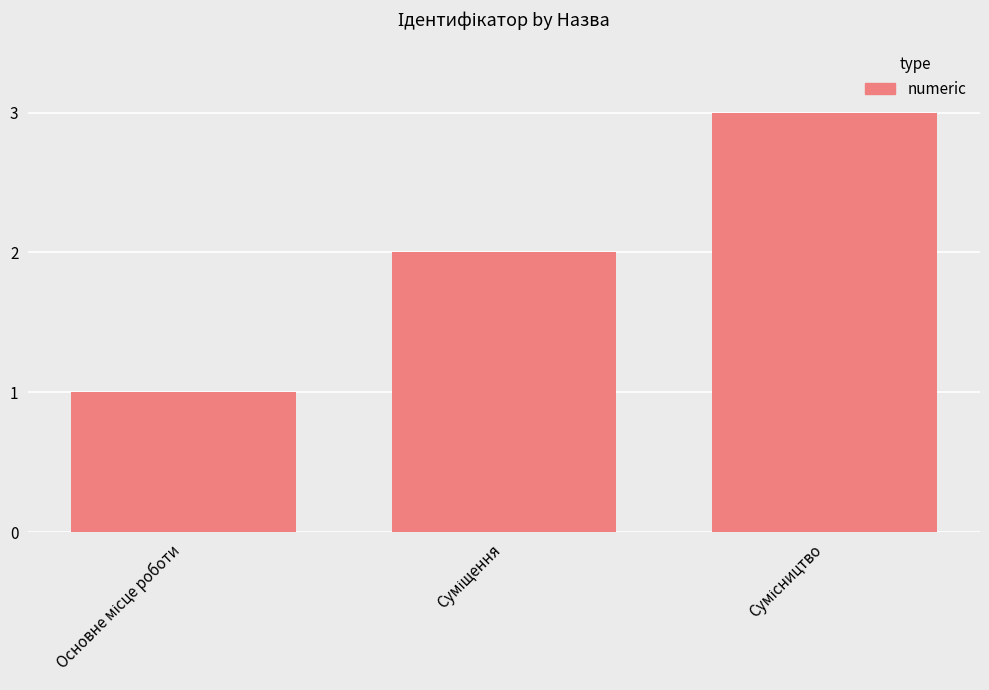

What is the greatest value displayed?

3